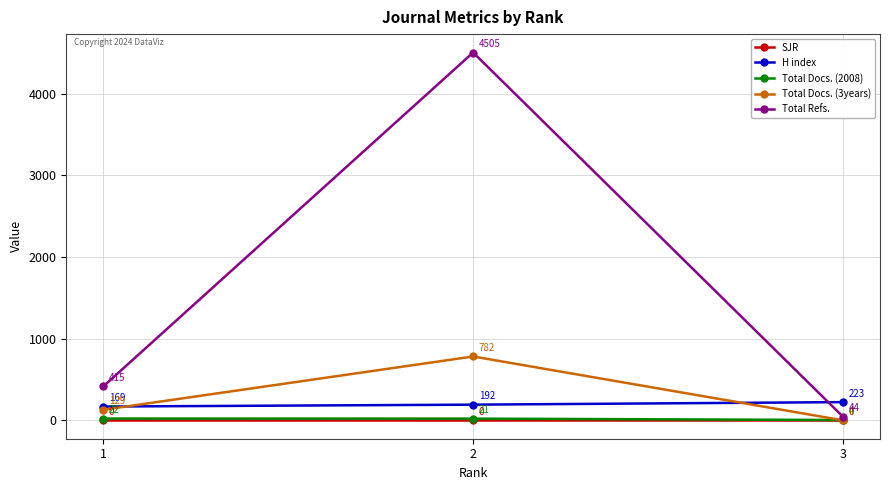

The value of Total Refs. at 1 is 743. True or false?

False